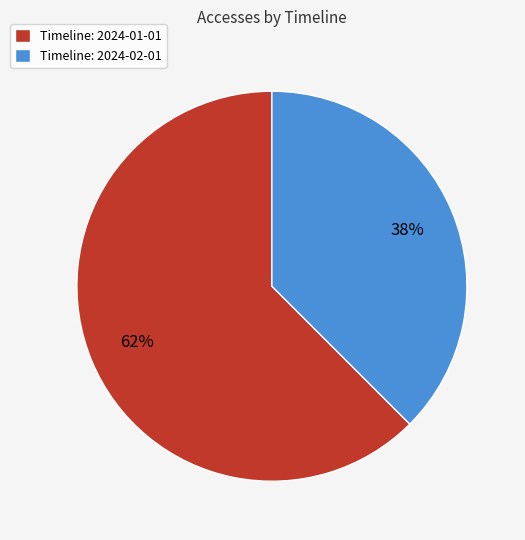

Which has a higher value, Timeline: 2024-02-01 or Timeline: 2024-01-01?

Timeline: 2024-01-01